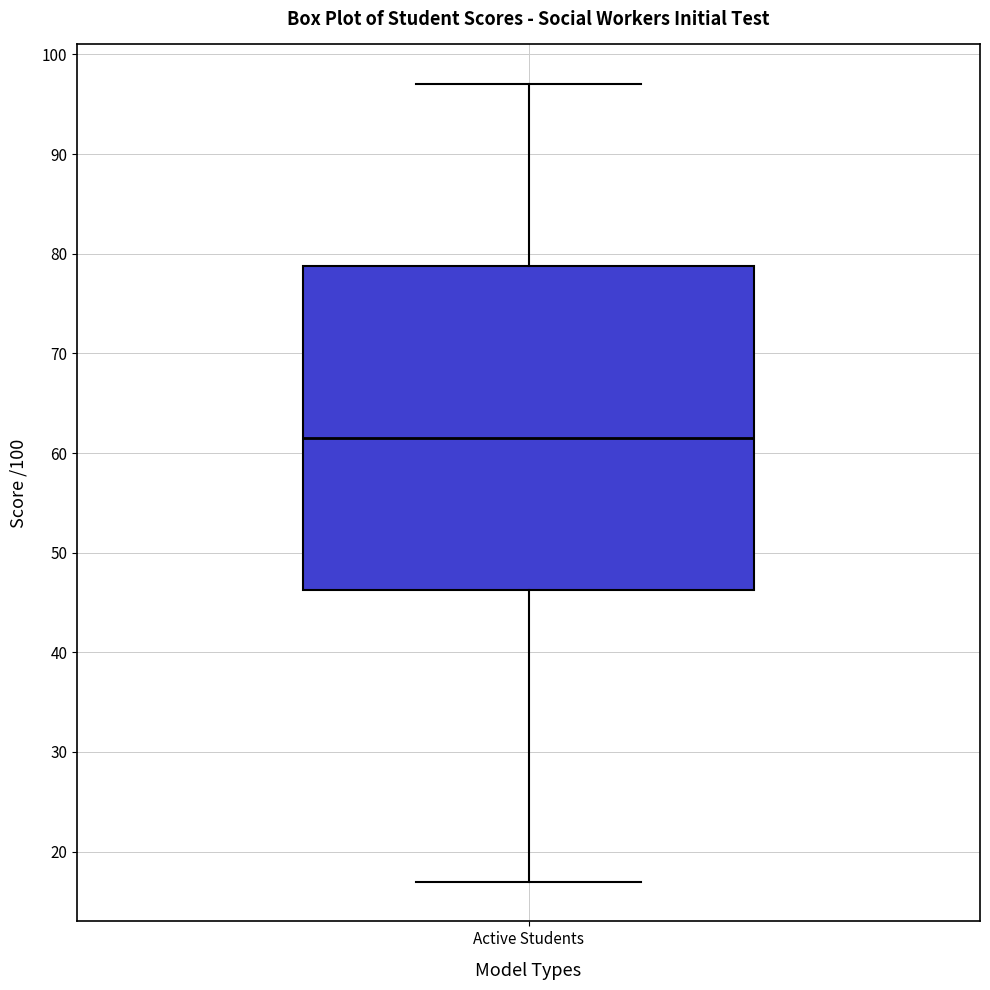

Transcribe this box plot: give where the median line is, the range the box spans, and where the two whiskers end, as read against the y-axis. The values are not printed on the chart, so give them approximately, as read against the axis.

median 62, box 46 to 79, whiskers 17 to 97